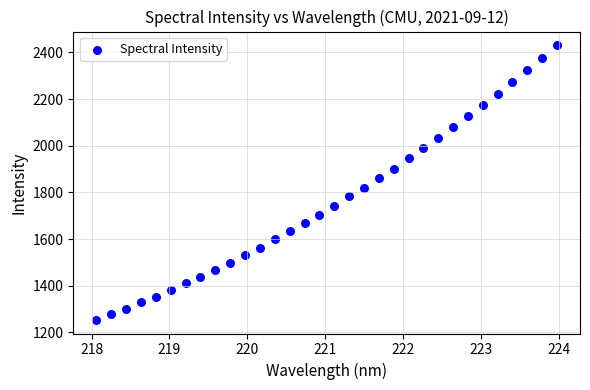

What is the range of X values (max minus min)?

5.9